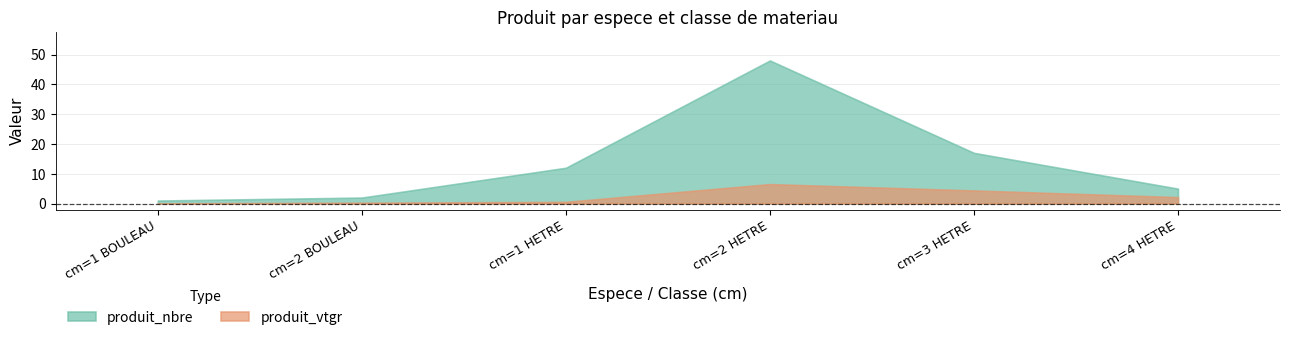

Is the value of produit_nbre at cm=4 HETRE greater than the value of produit_vtgr at cm=4 HETRE?

Yes